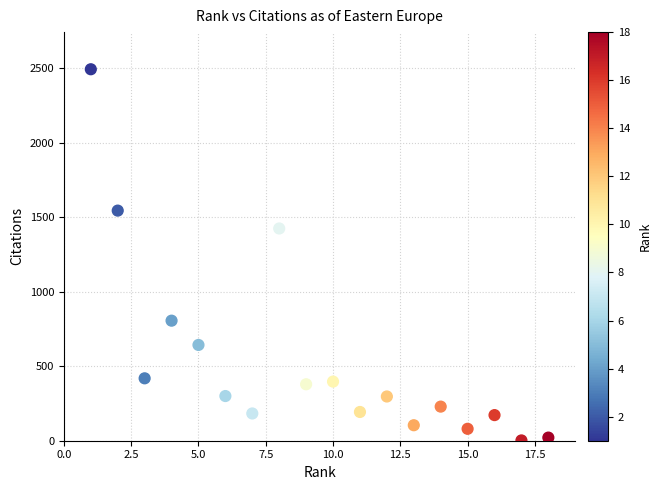

What is the range of Y values (max minus min)?

2492